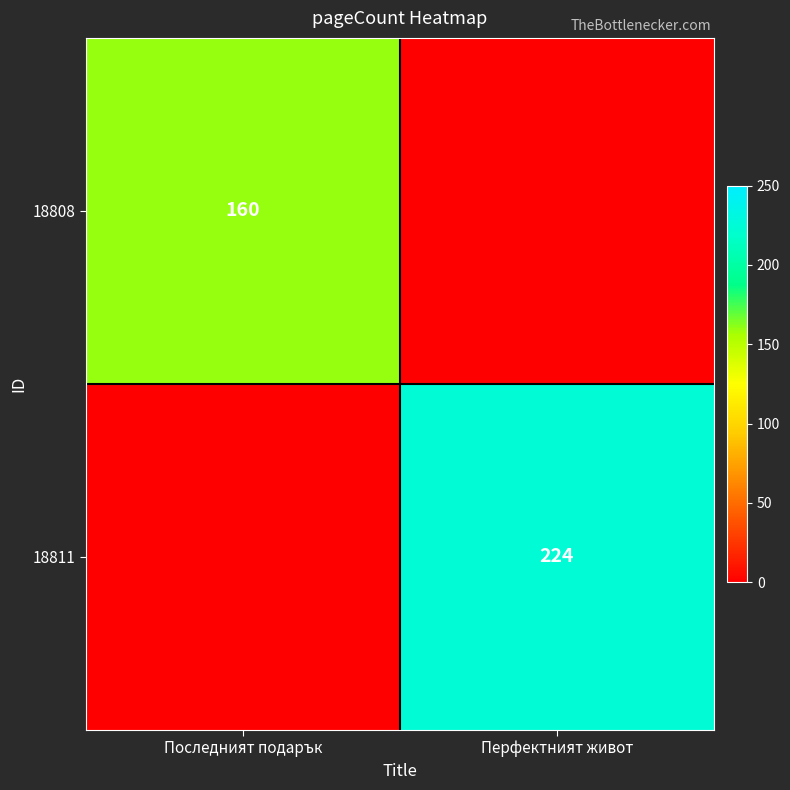

Is it true that 18808 equals 65 at Последният подарък?

False